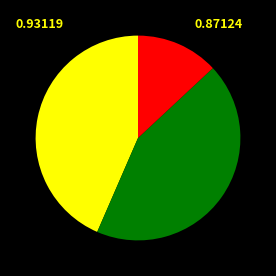

Is there a majority slice in this chart?

No